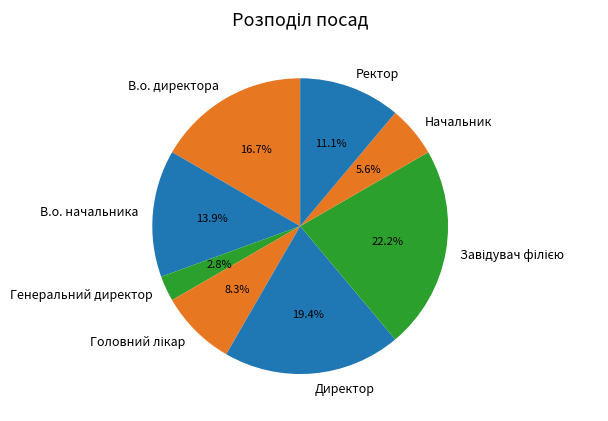

Does Начальник account for over 50% of the chart?

No